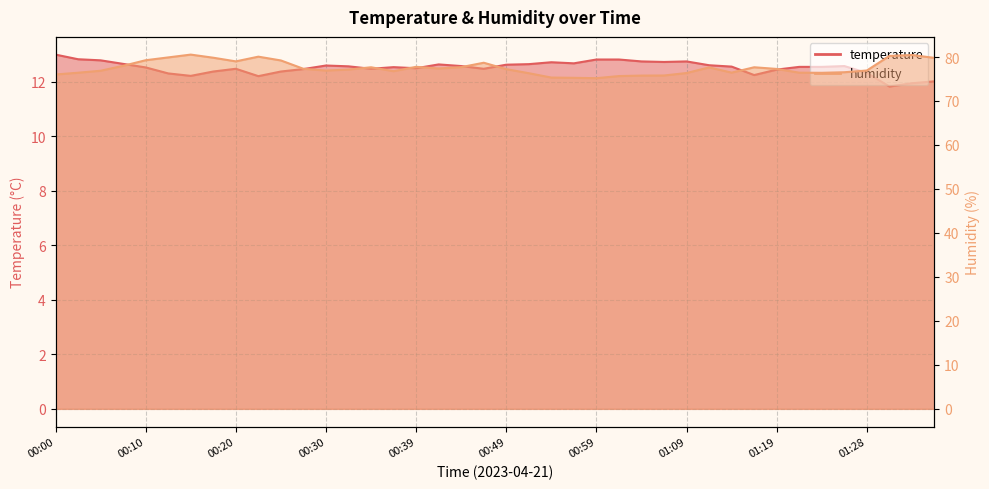

True or false: humidity and temperature intersect in this chart.

False